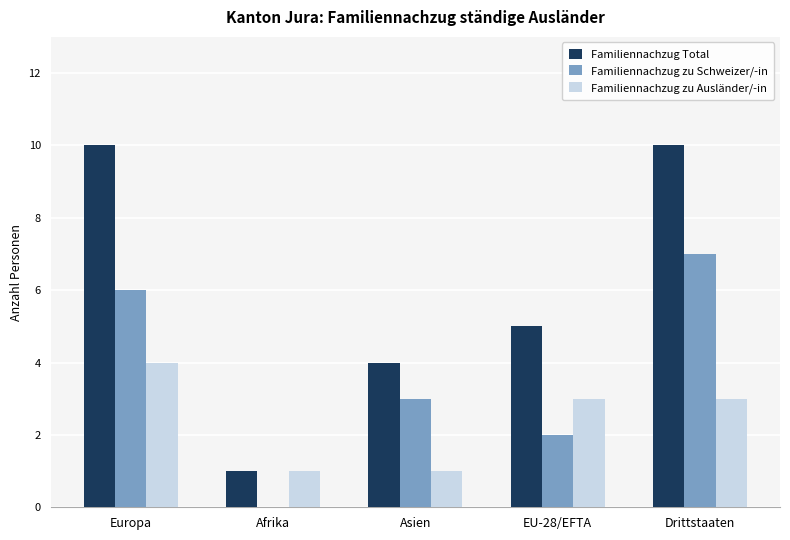

The Familiennachzug zu Ausländer/-in series shows 5 at Drittstaaten. True or false?

False